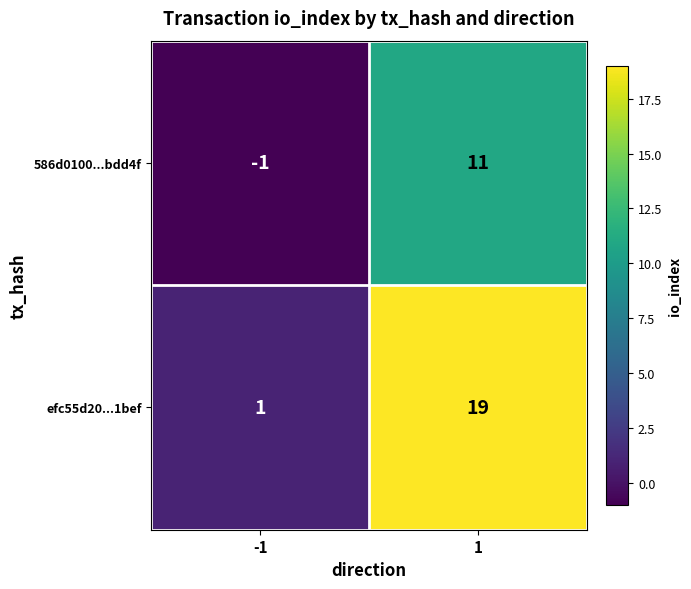

Reading left to right, transcribe all the data shown in this chart.

586d0100...bdd4f: -1=-1	1=11
efc55d20...1bef: -1=1	1=19